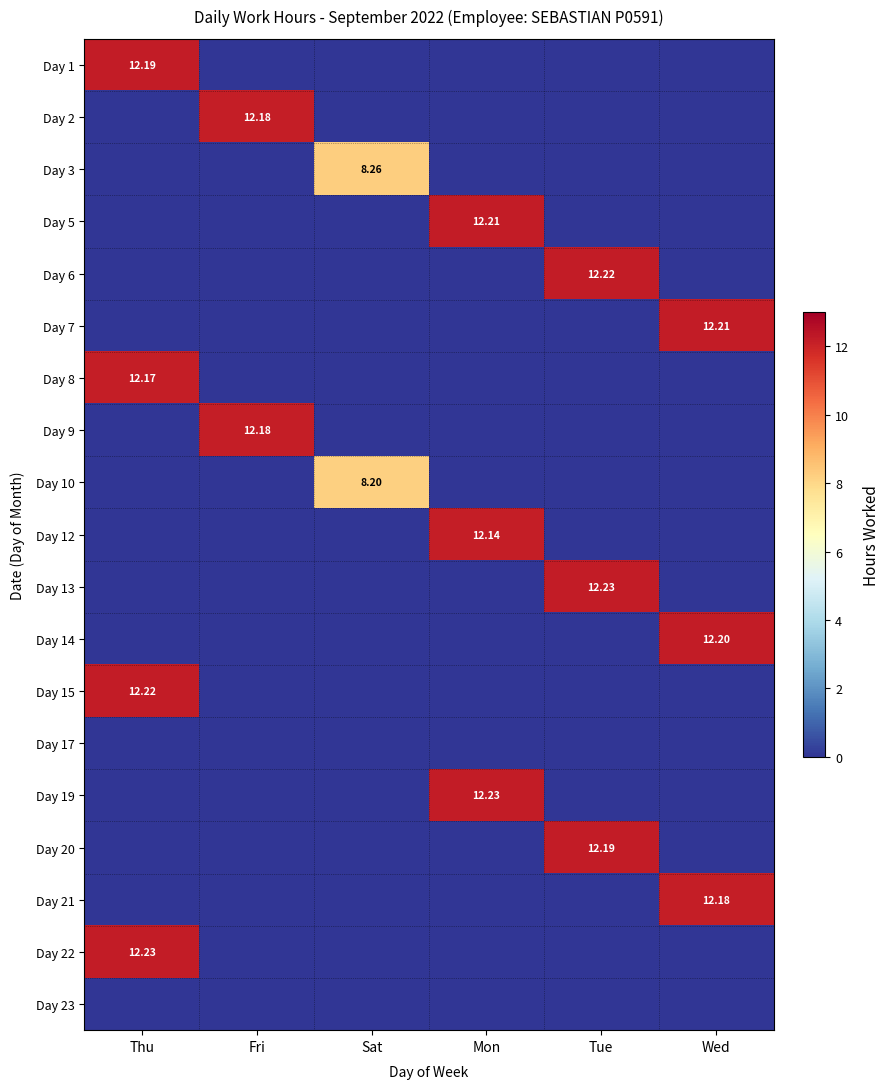

What is the difference between the highest and lowest values at Fri?

12.2